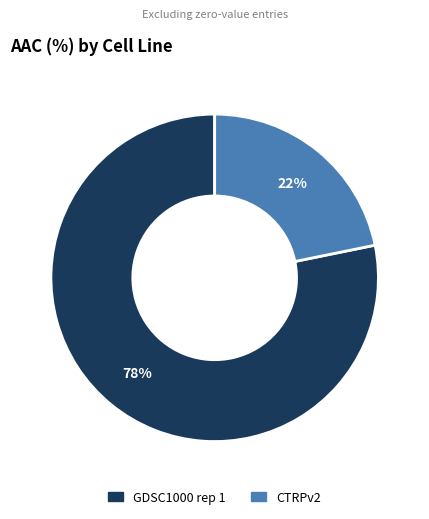

Does GDSC1000 rep 1 account for over 50% of the chart?

Yes